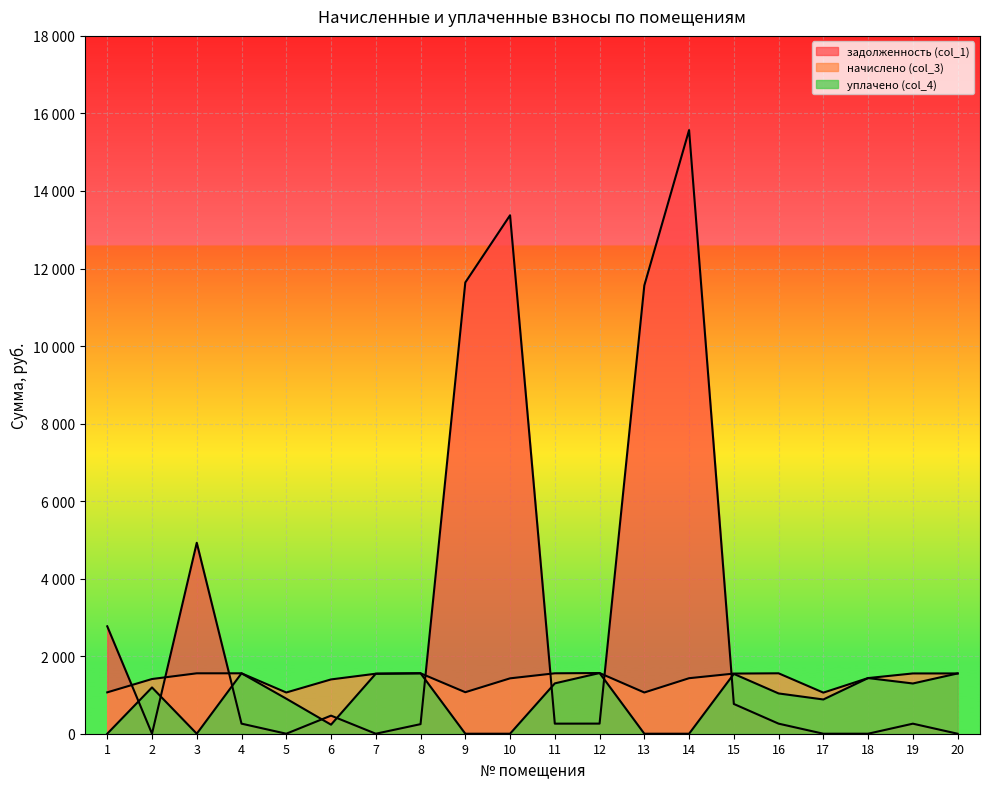

Which series has the largest range (max minus min)?

задолженность (col_1)